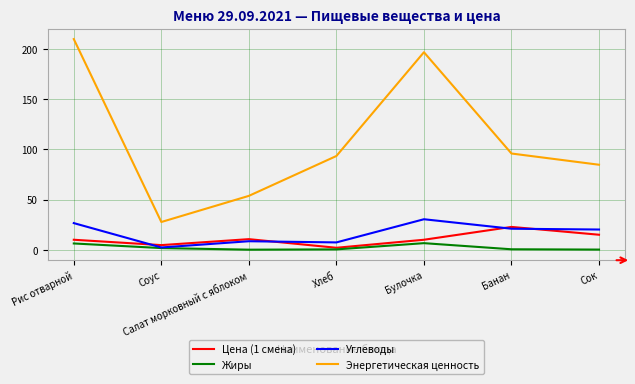

Is the value of Жиры at Соус greater than the value of Углеводы at Булочка?

No